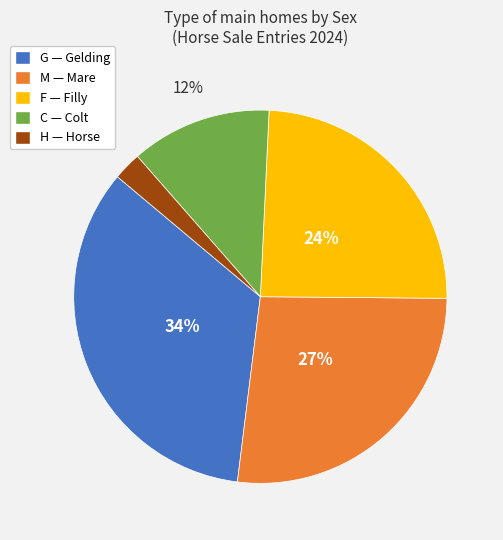

Do F — Filly and G — Gelding together represent more than half of the pie?

Yes